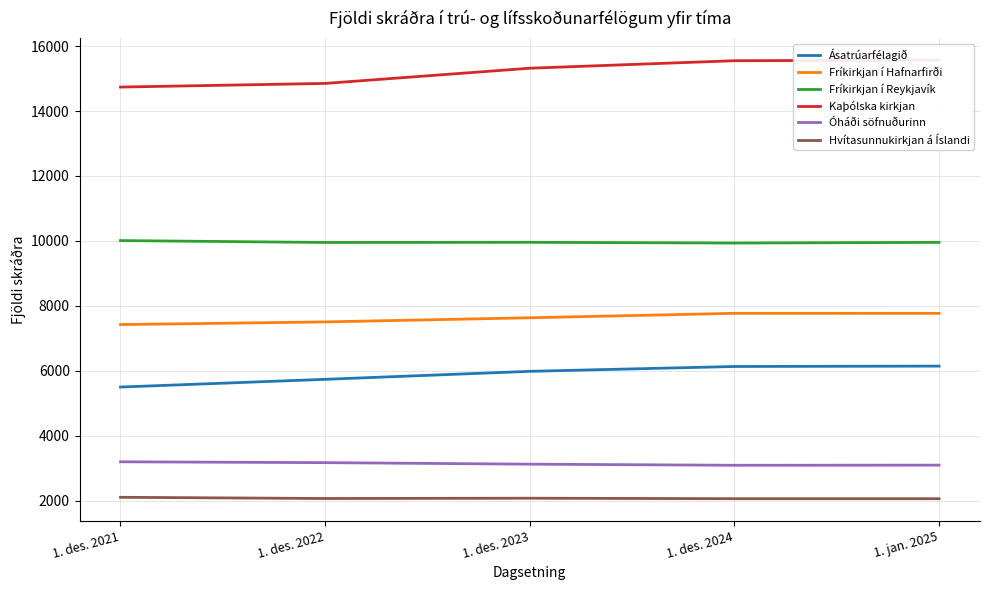

What is the difference between the maximum and minimum values in the Hvítasunnukirkjan á Íslandi series?

43